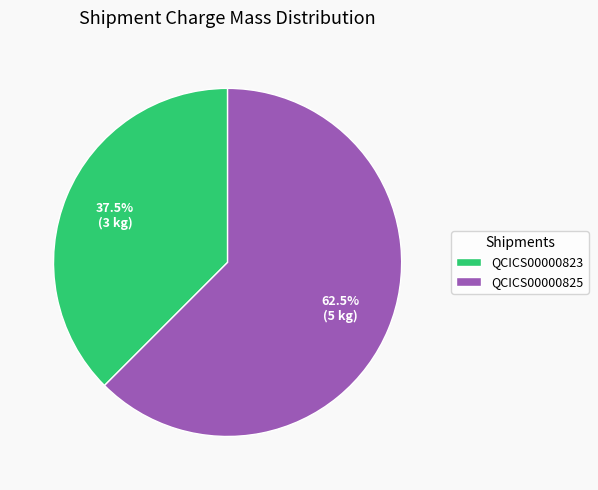

What is the smallest slice in the pie chart?

QCICS00000823